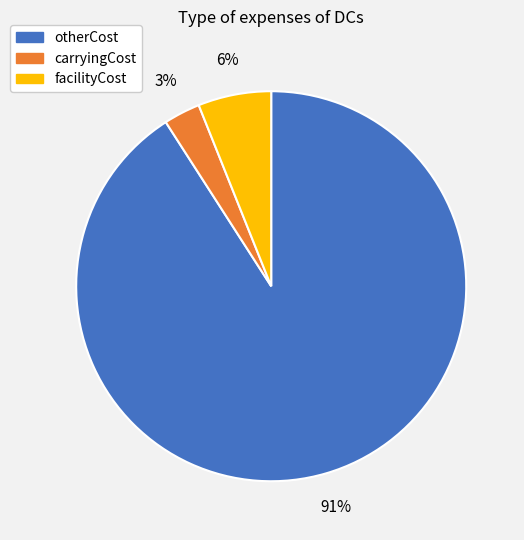

What is the largest slice in the pie chart?

otherCost